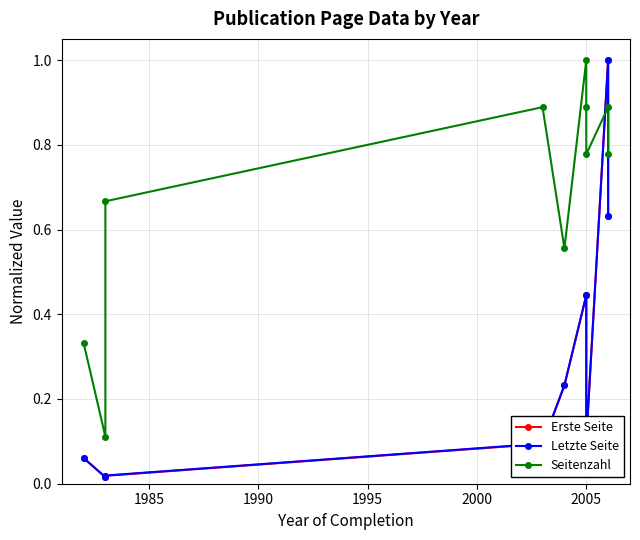

Which series changed the most between 1985 and 7?

Seitenzahl